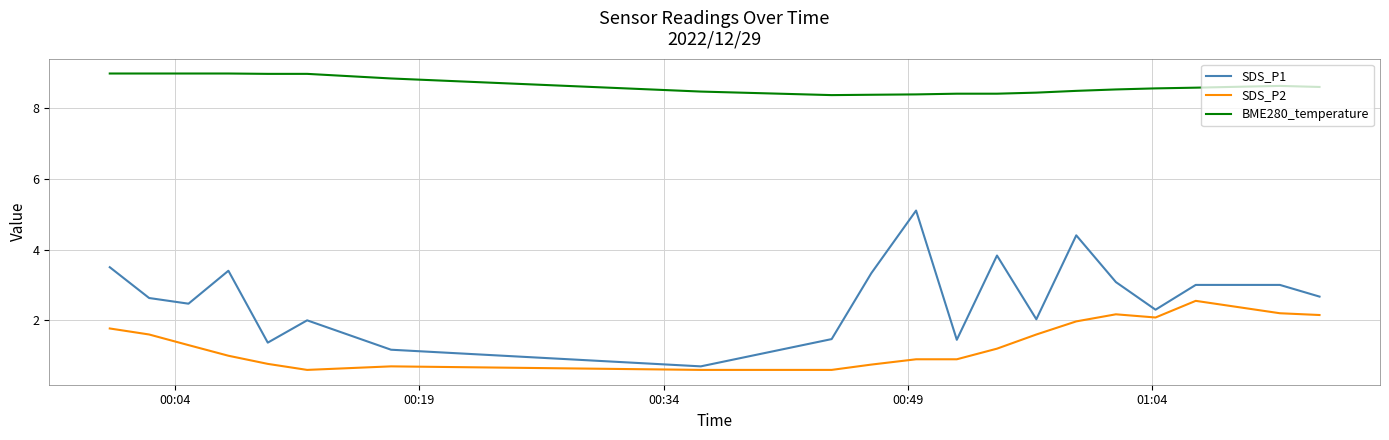

Count the number of data series in this chart.

3